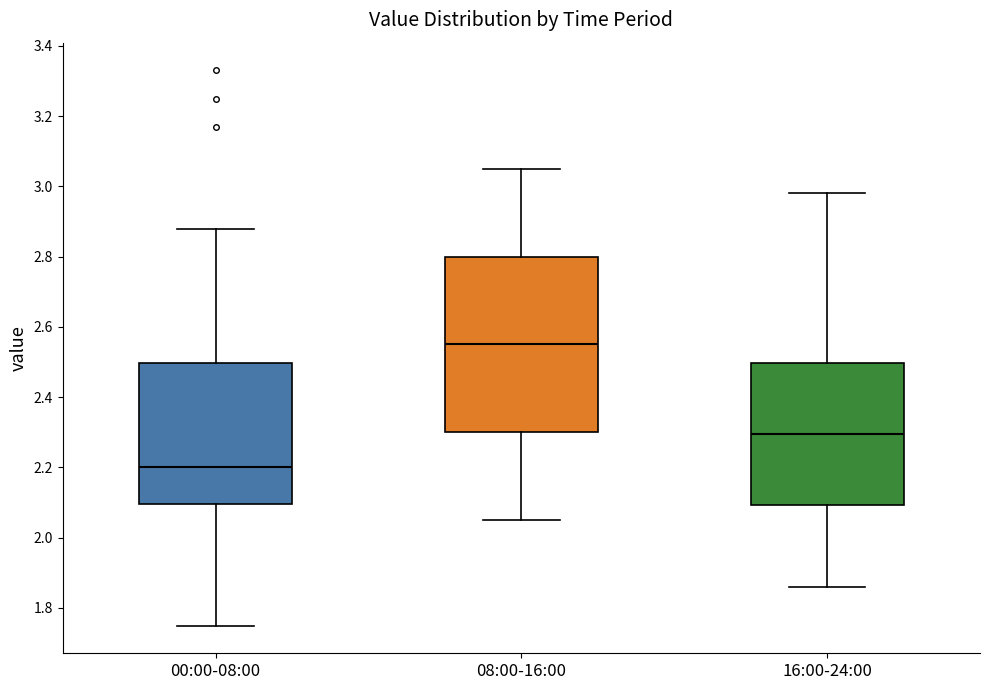

Where is the upper edge of the box for 08:00-16:00 on the y-axis? The values are not printed on the chart, so give them approximately, as read against the axis.

2.80